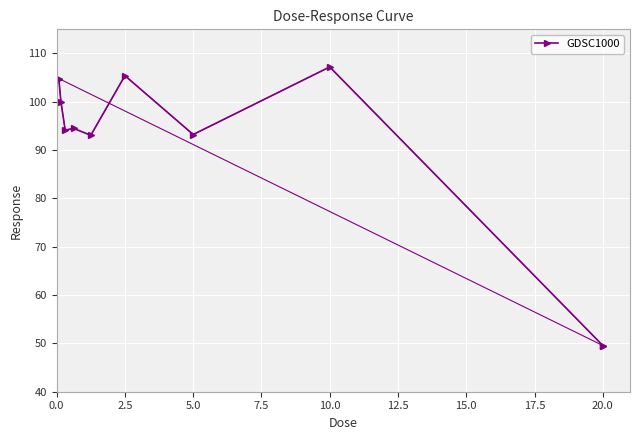

What is the difference between the maximum and minimum values?

57.7